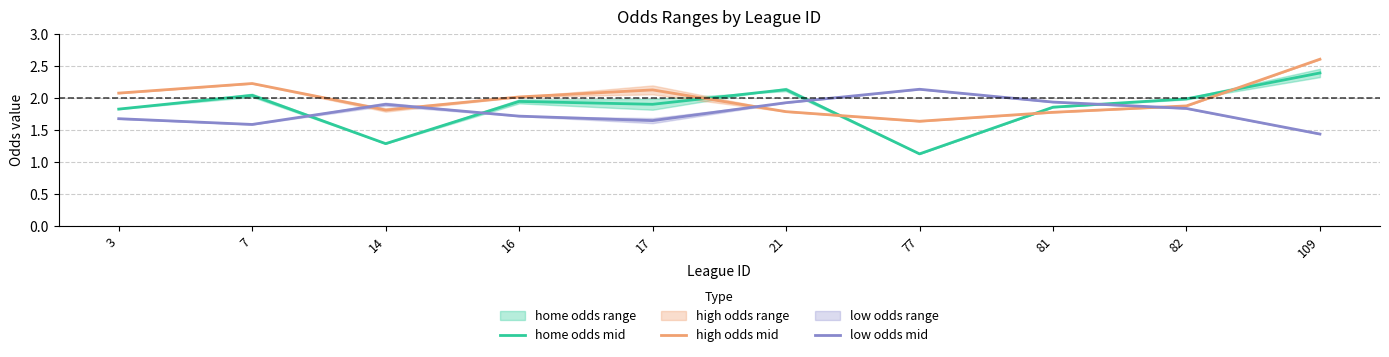

The value of home odds mid at 21 is 0.8. True or false?

False